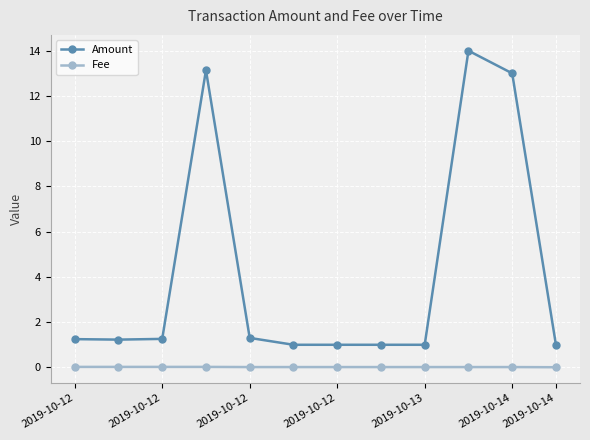

List the series in order of their peak value, lowest first.

Fee, Amount